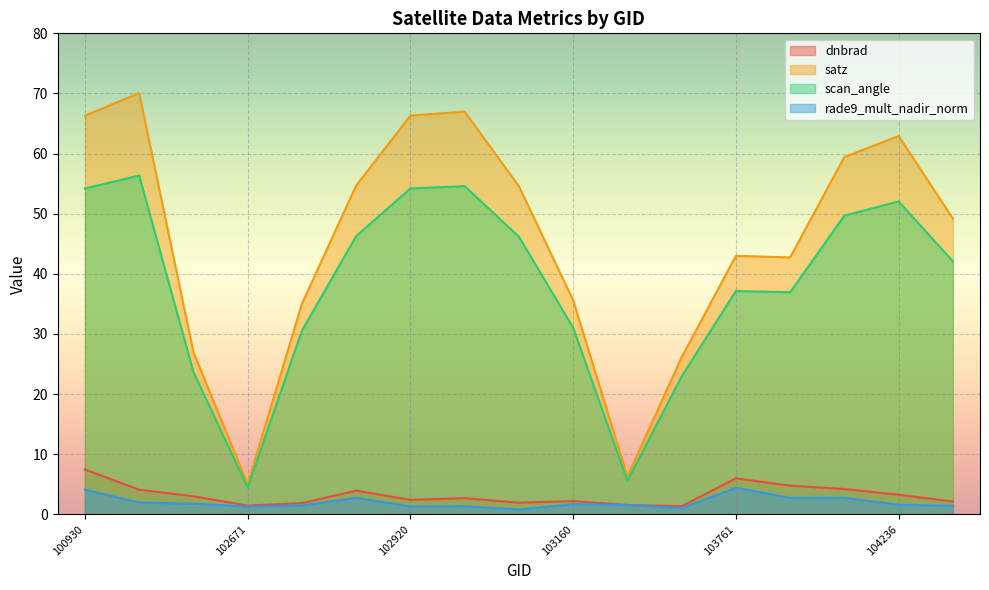

At which category is the sum across all series the highest?

102421